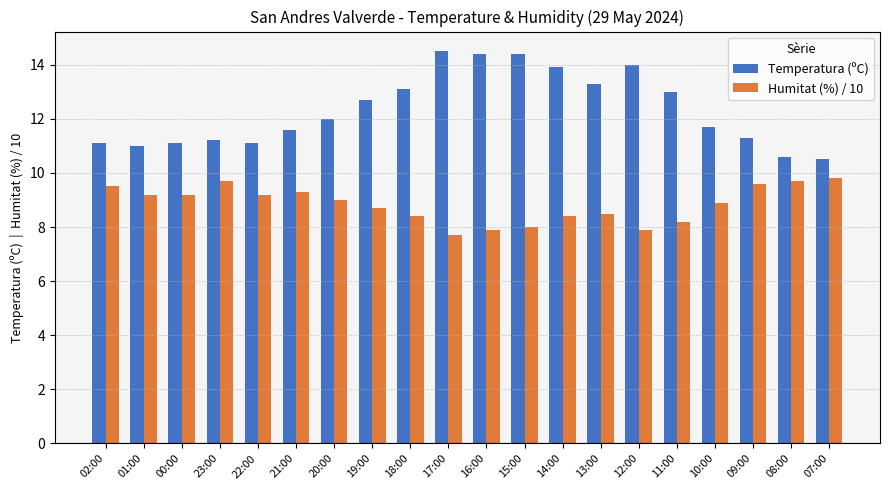

Is the value of Temperatura (ºC) at 13:00 greater than the value of Humitat (%) / 10 at 09:00?

Yes